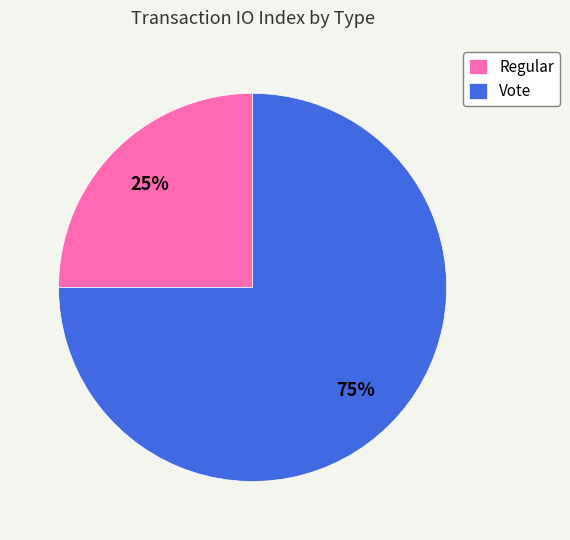

Does Vote account for over 50% of the chart?

Yes